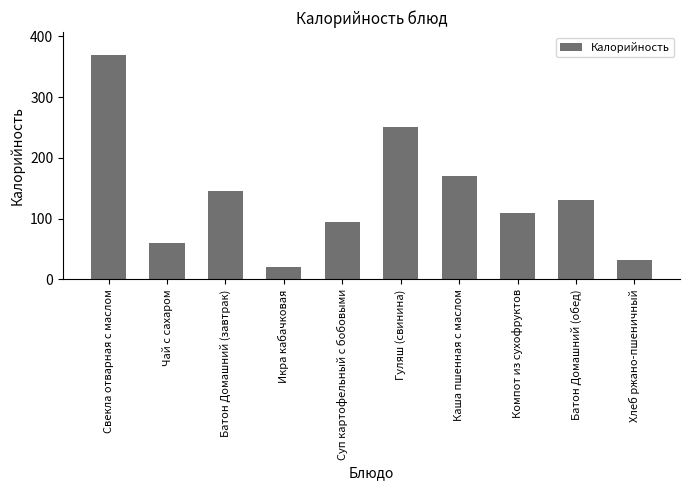

What is the sum of all values?

1382